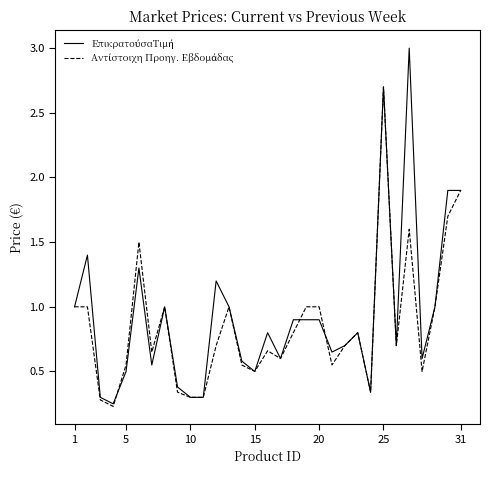

What is the greatest value displayed?

3.0